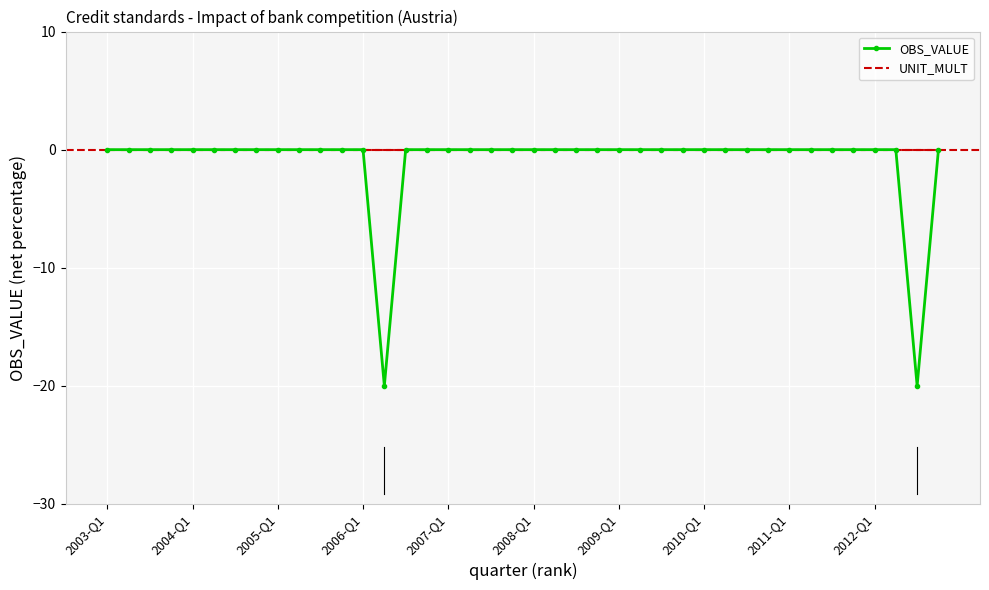

What is the minimum value shown in the chart?

-20